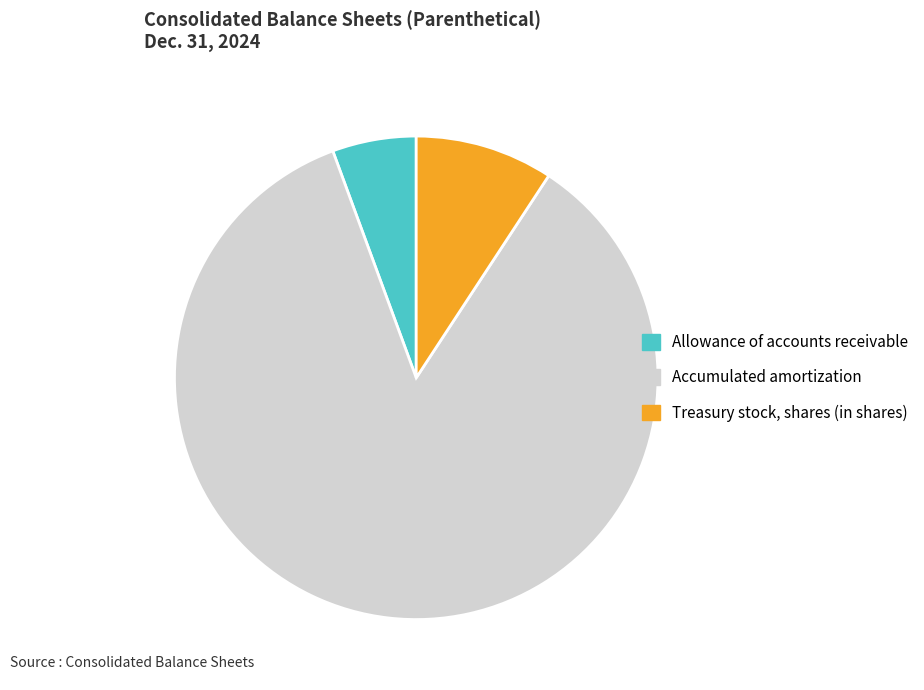

Does Accumulated amortization account for over 50% of the chart?

Yes